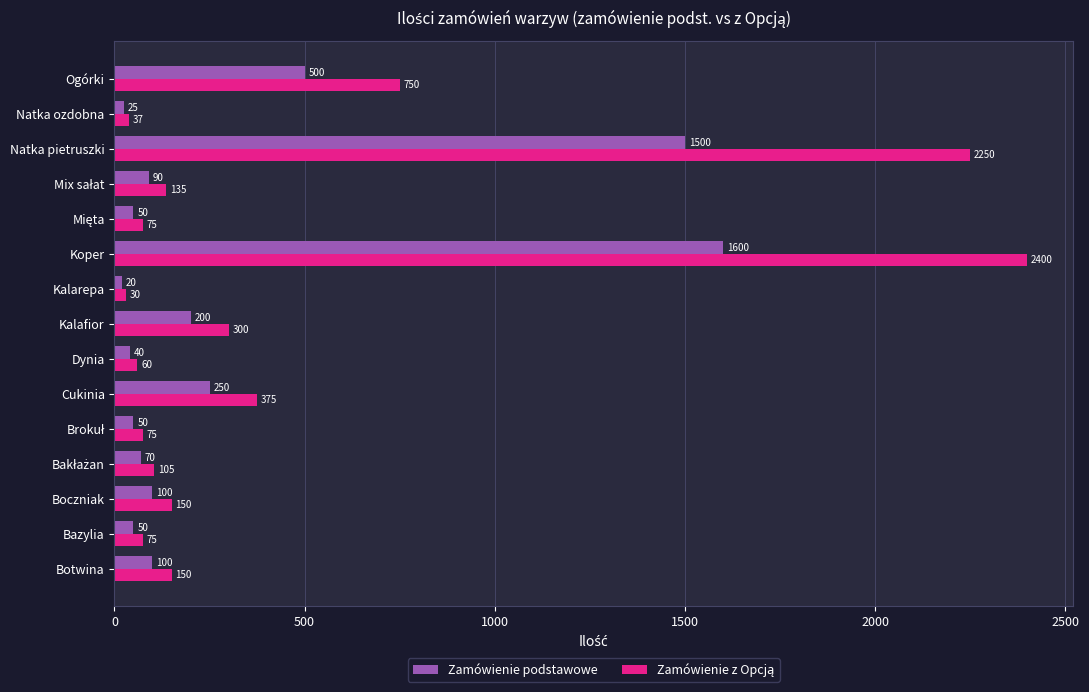

Read the Zamówienie podstawowe value at Boczniak, to the nearest 50.

100